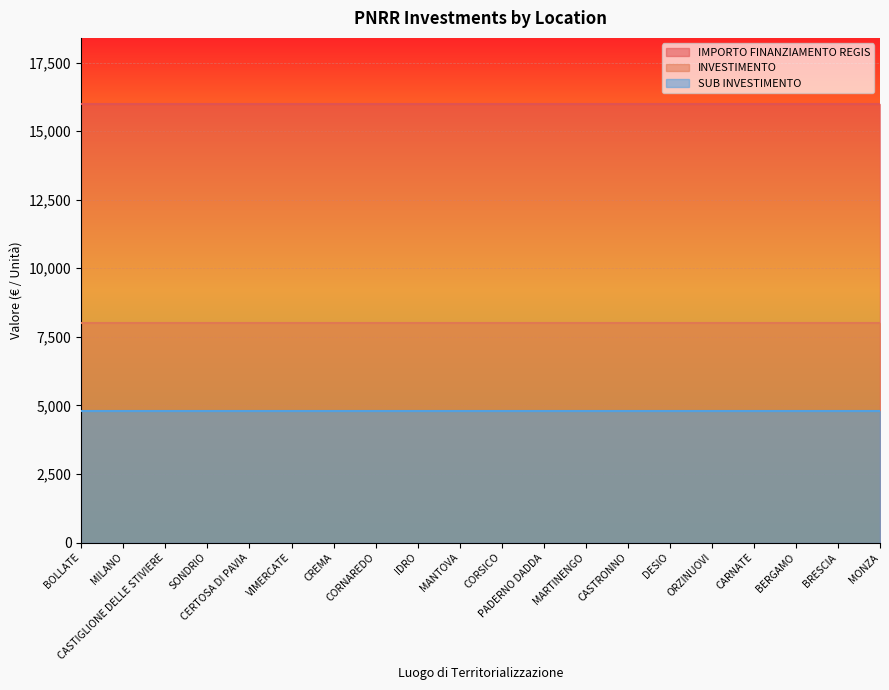

True or false: SUB INVESTIMENTO and INVESTIMENTO intersect in this chart.

False